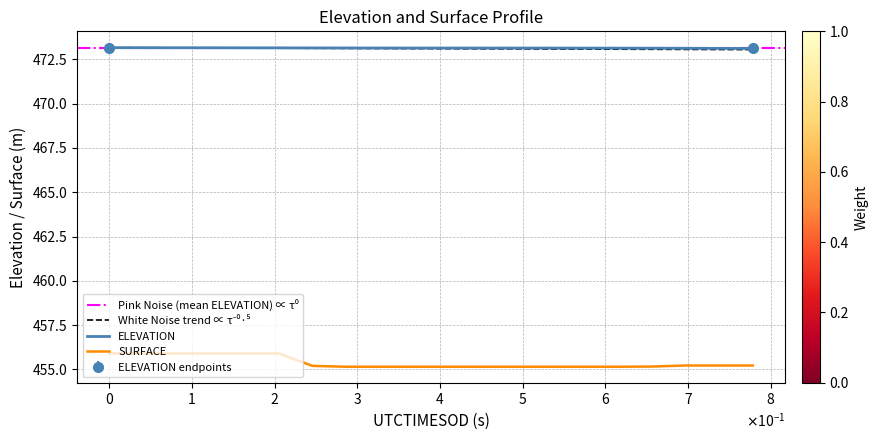

True or false: SURFACE and ELEVATION intersect in this chart.

False